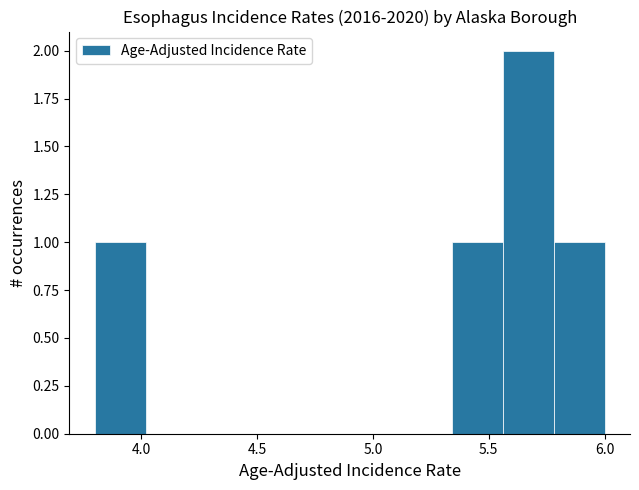

Which range on the x-axis has the tallest bar?

5.56 to 5.78